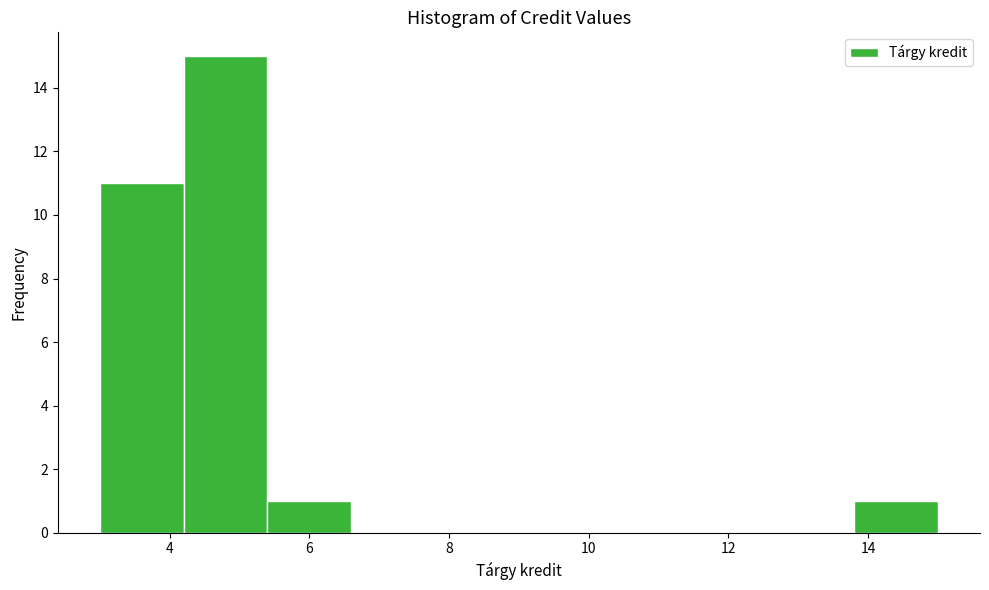

Reading left to right, transcribe this chart: for each bar, give the range it covers on the x-axis and its height. The values are not printed on the chart, so give them approximately, as read against the axis.

3.0 to 4.2: 11
4.2 to 5.4: 15
5.4 to 6.6: 1
6.6 to 7.8: 0
7.8 to 9.0: 0
9.0 to 10.2: 0
10.2 to 11.4: 0
11.4 to 12.6: 0
12.6 to 13.8: 0
13.8 to 15.0: 1